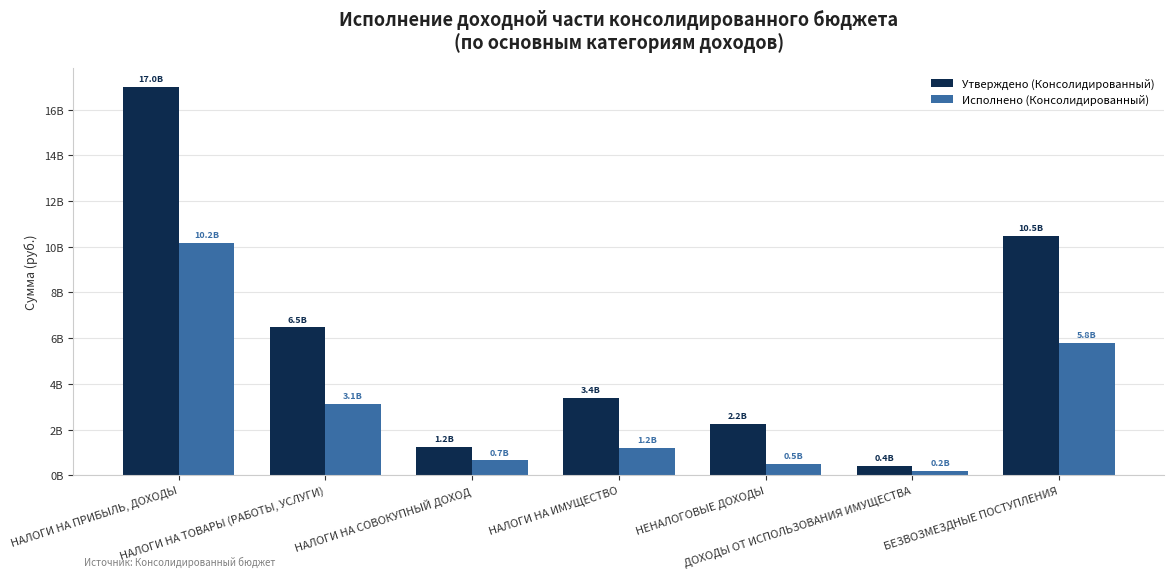

Which has a higher value, НАЛОГИ НА СОВОКУПНЫЙ ДОХОД or НЕНАЛОГОВЫЕ ДОХОДЫ?

НЕНАЛОГОВЫЕ ДОХОДЫ